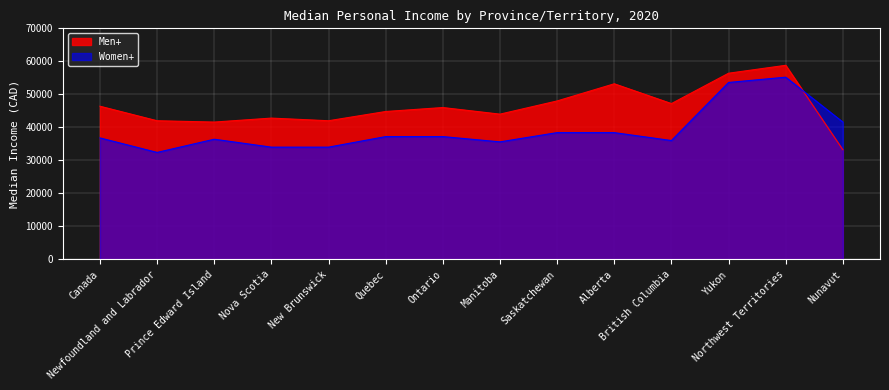

Reading right to left, list all the values displayed in this chart.

Men+: 33200	58800	56400	47200	53200	48000	44000	46000	44800	42000	42800	41600	42000	46400
Women+: 41600	55200	53600	36000	38400	38400	35600	37200	37200	34000	34000	36400	32400	36800